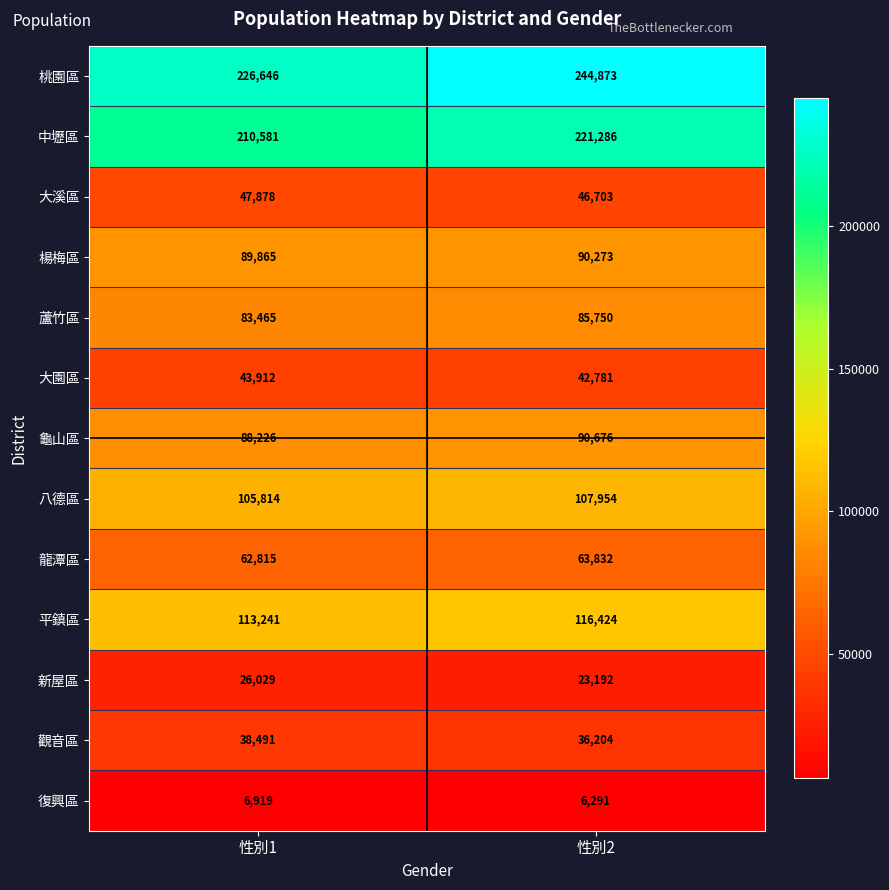

What is the greatest value displayed?

244873